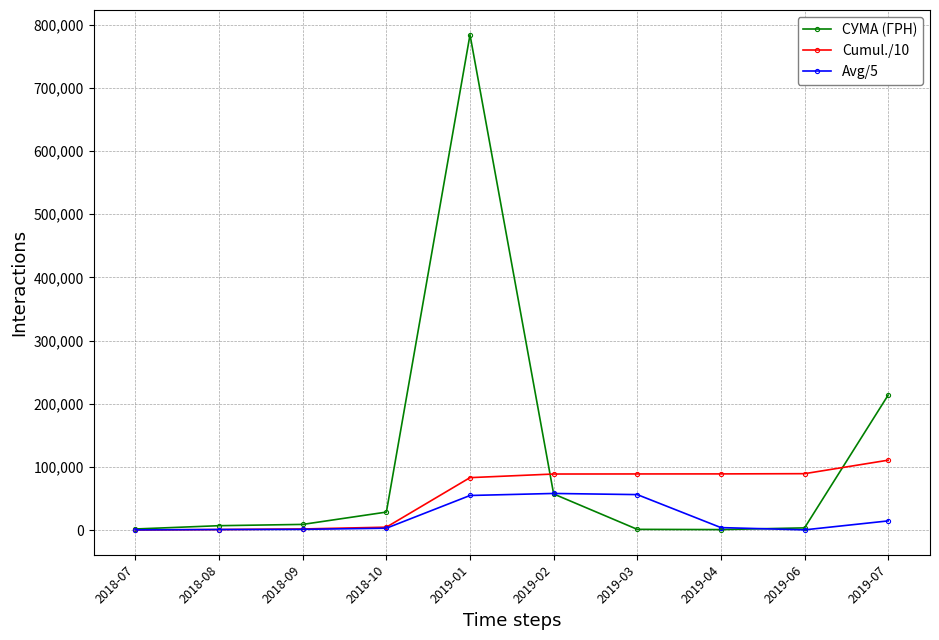

What is the total value across all series at 2019-06?

93165.8